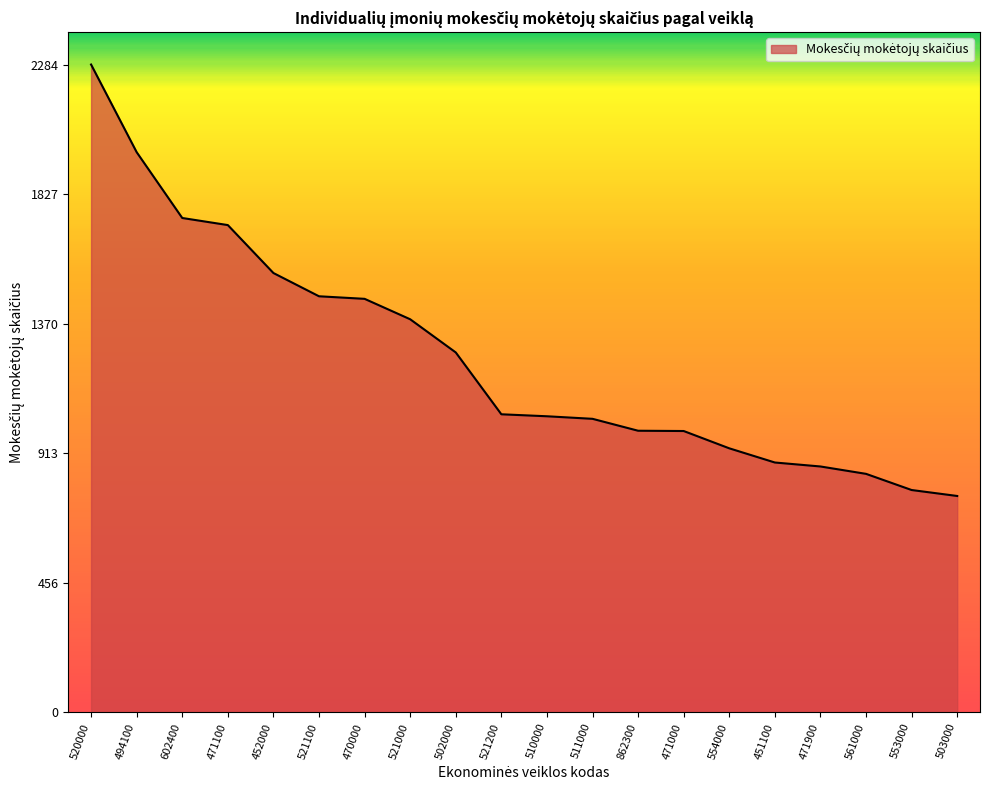

Is it true that the value at 494100 is 1975?

True